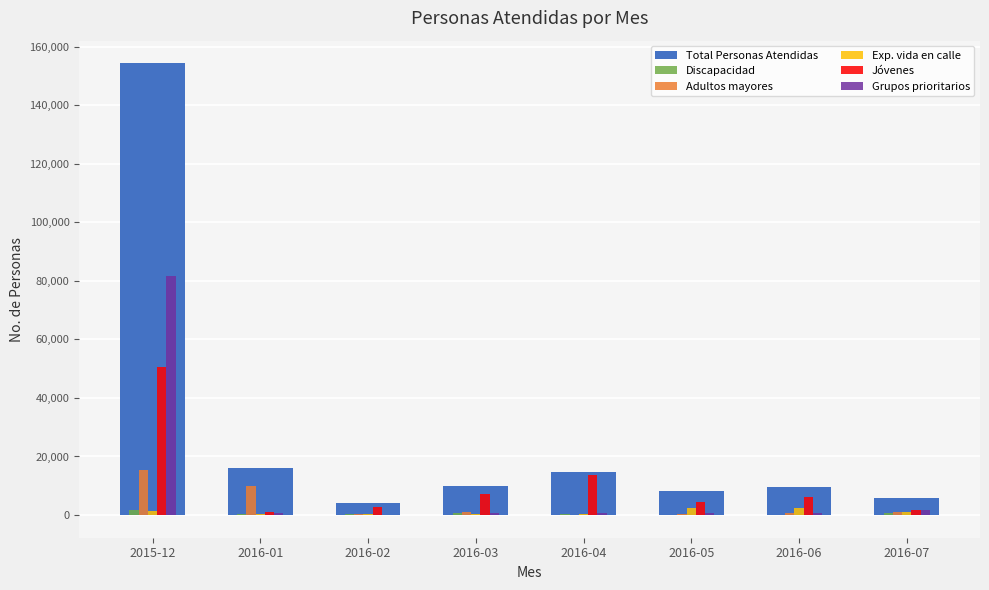

What is the sum of all Exp. vida en calle values?

8549